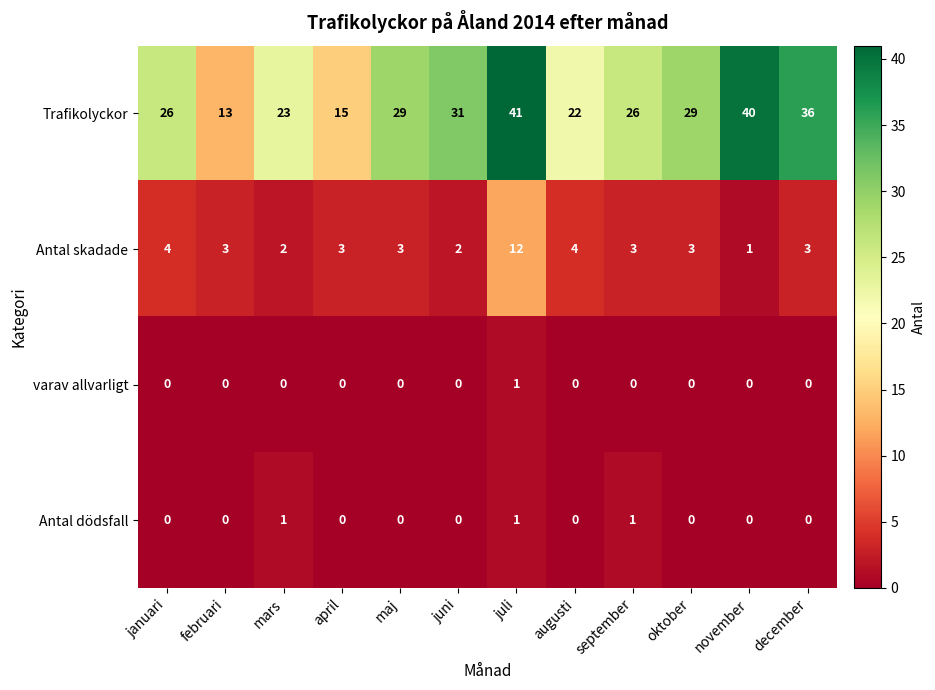

The value of Trafikolyckor at mars is 23. True or false?

True